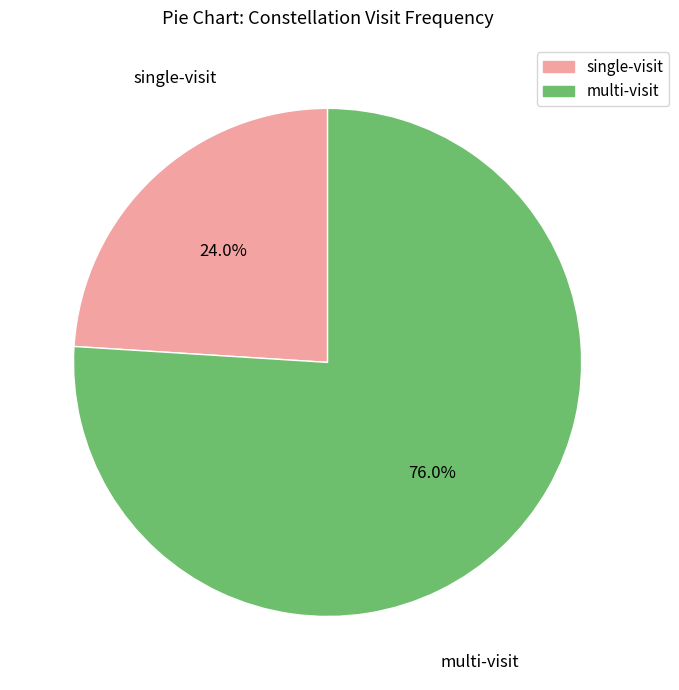

Is there a majority slice in this chart?

Yes